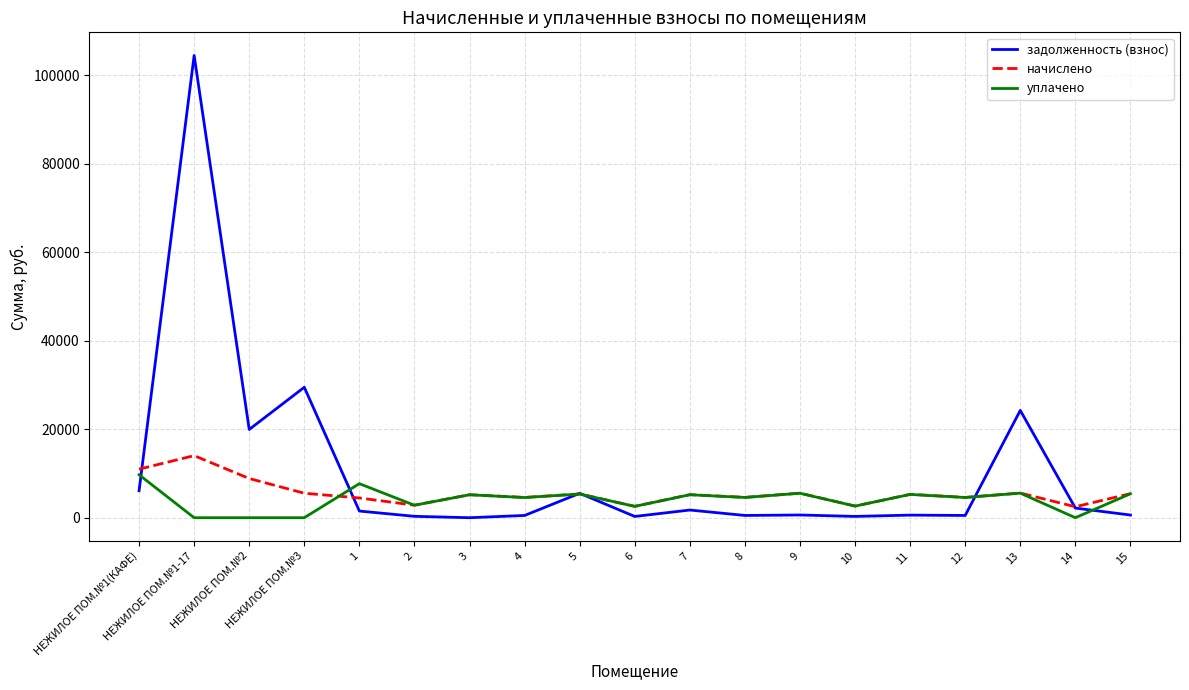

The value of уплачено at 1 is 7698.3. True or false?

True